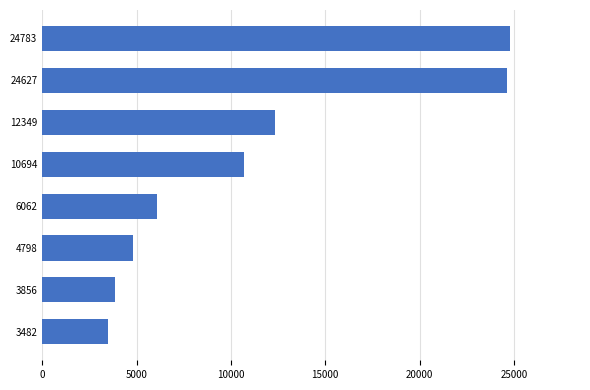

What is the difference between the maximum and minimum values?

21301